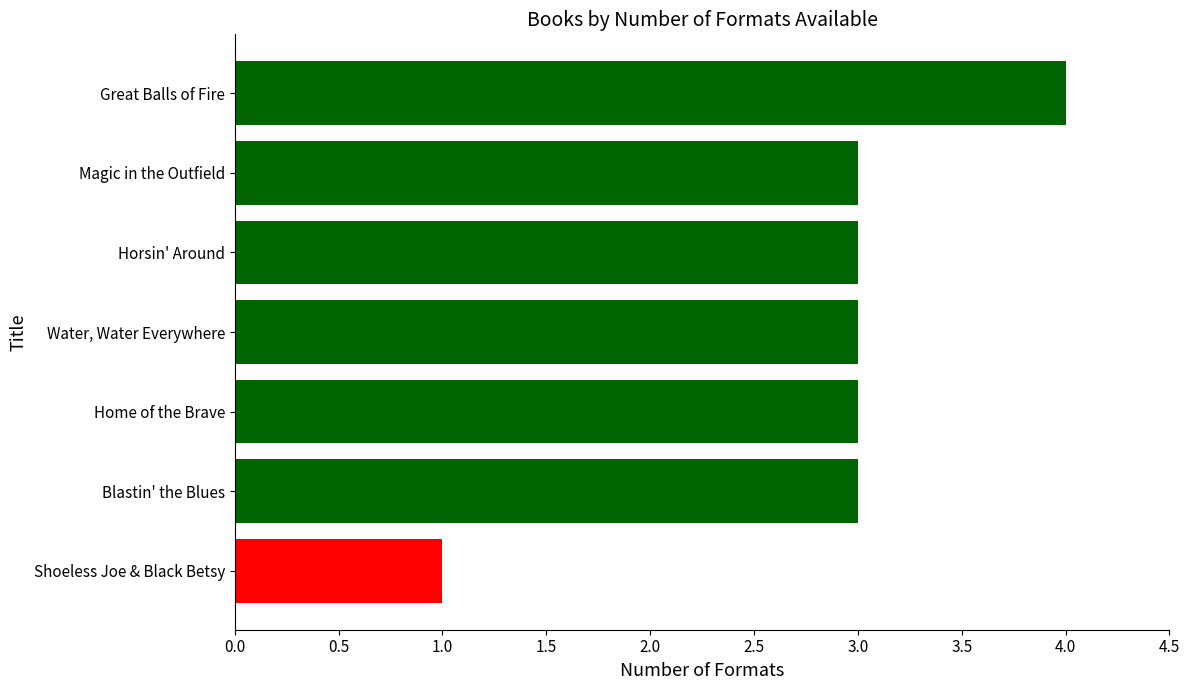

What is the difference between the maximum and minimum values?

3